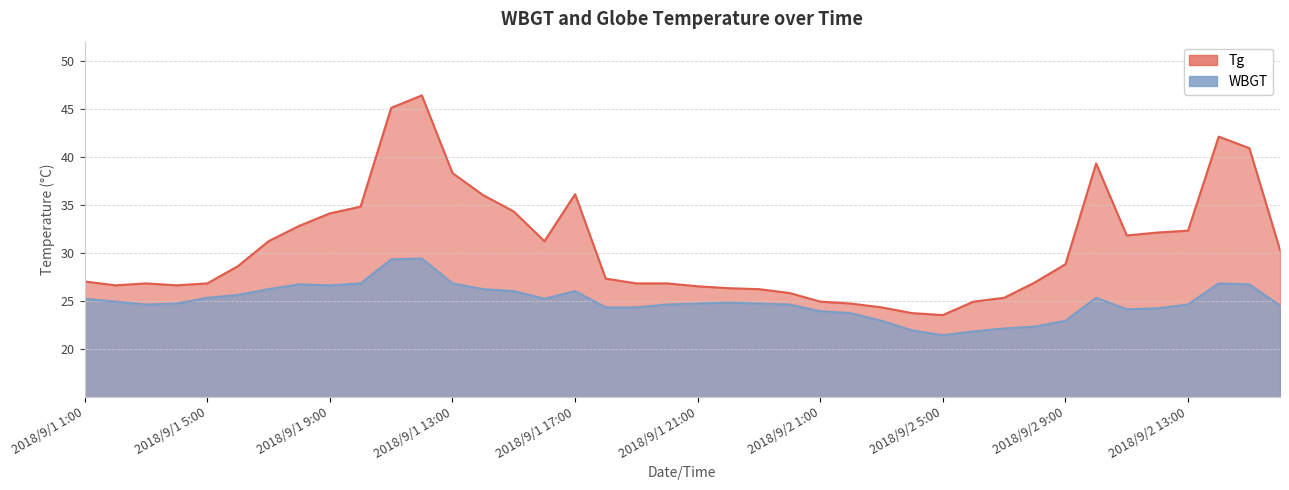

What are all the series names shown in the legend?

WBGT, Tg